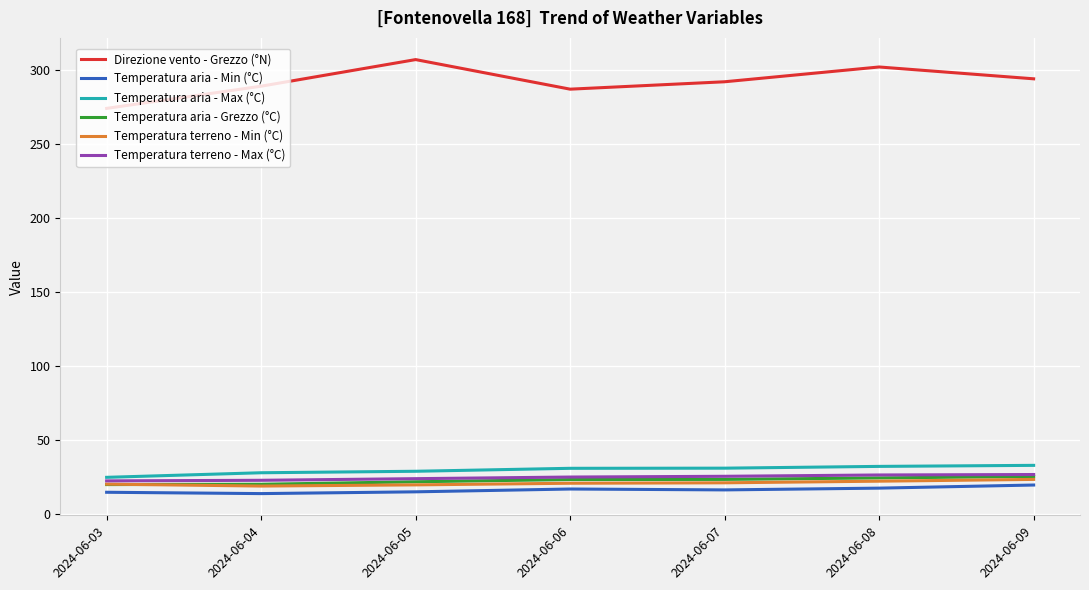

At how many categories does at least one series exceed 163?

7